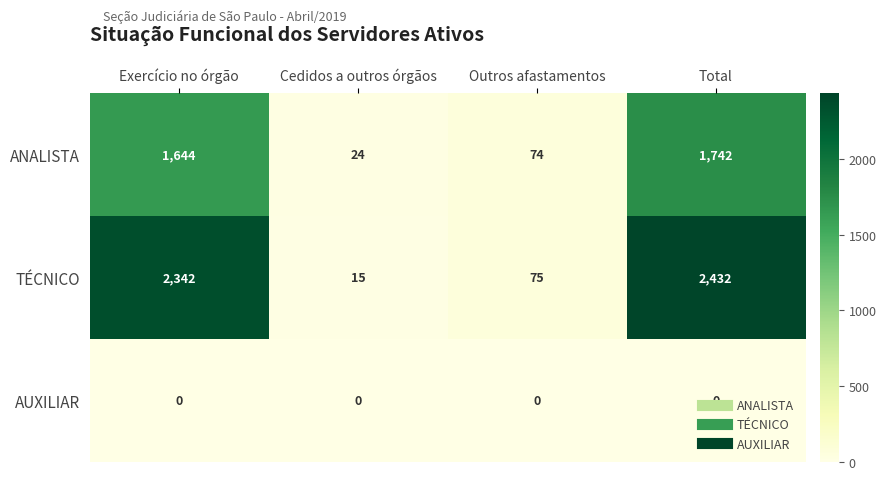

At which category is the sum across all series the highest?

Total